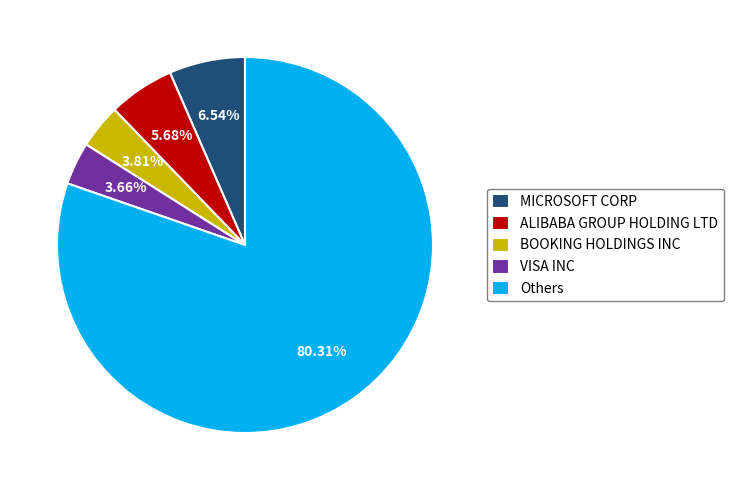

Count the number of slices in the pie.

5